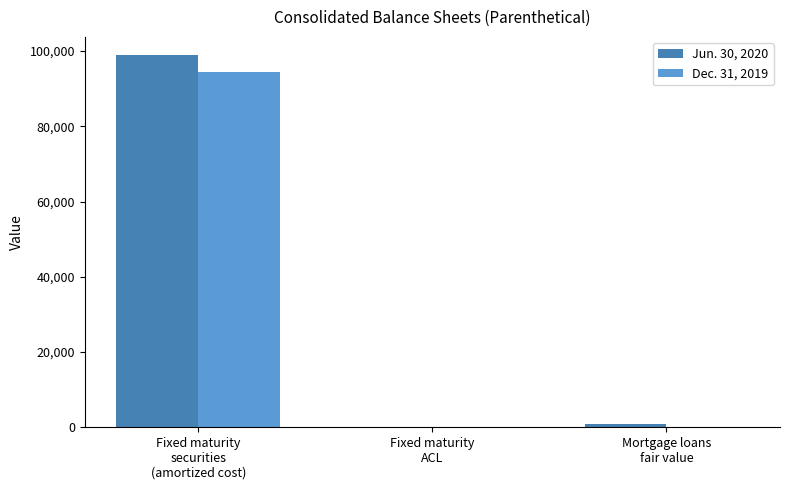

Reading left to right, list all the values displayed in this chart.

Jun. 30, 2020: 98817	22	777
Dec. 31, 2019: 94295	0	0